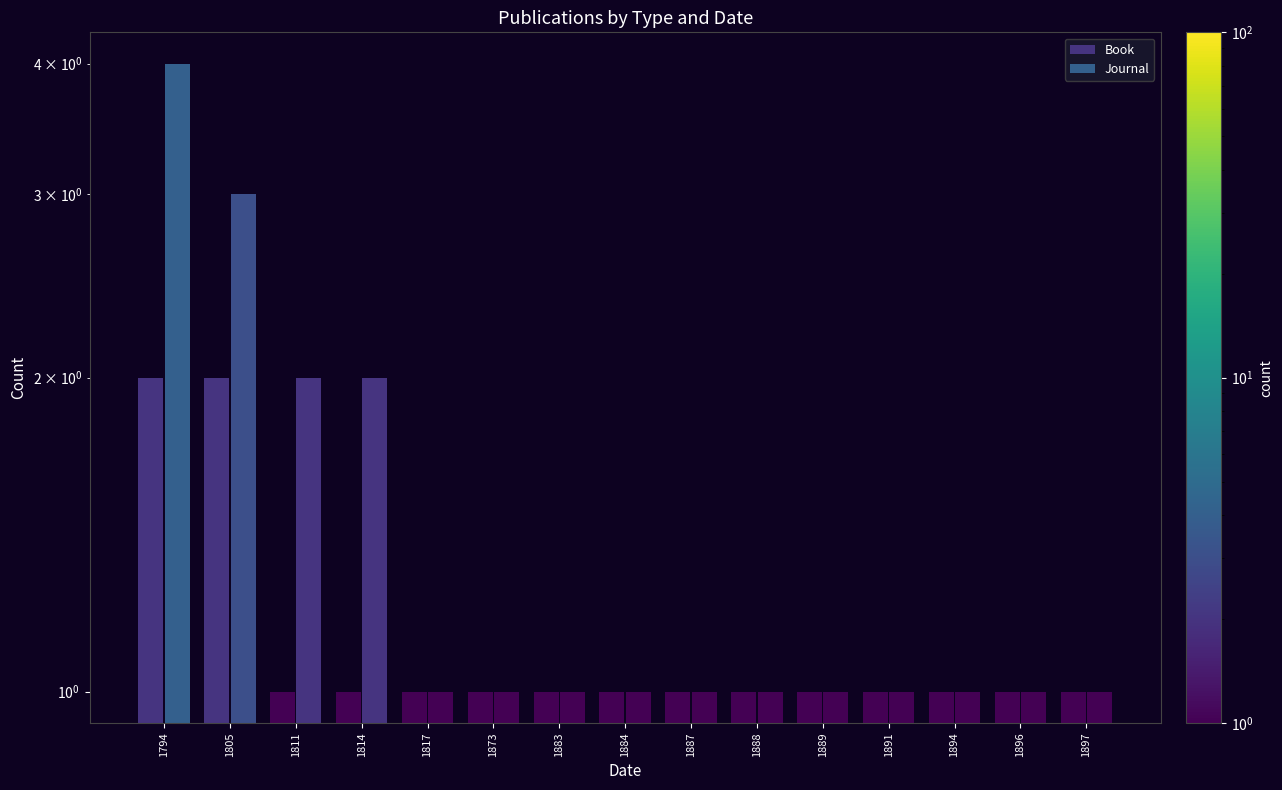

At which label is Book closest to 1?

1811